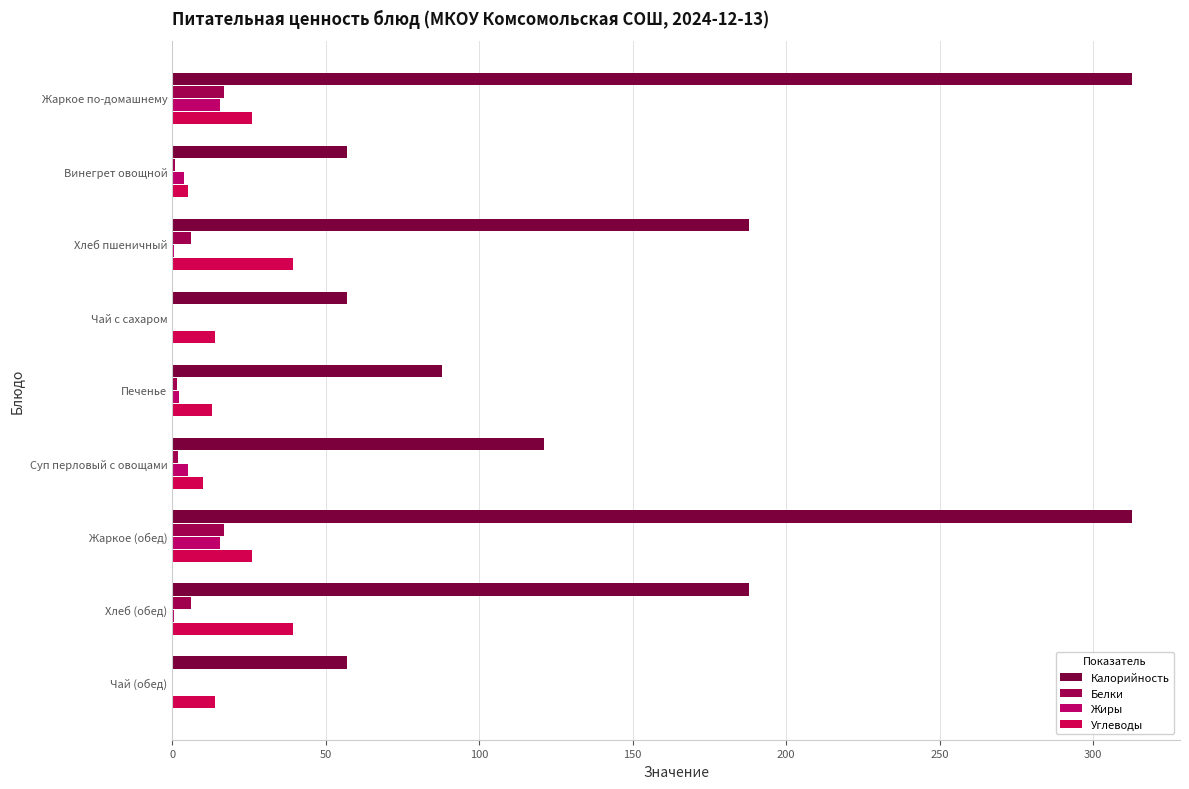

Rank the series by their maximum value, from lowest to highest.

Жиры, Белки, Углеводы, Калорийность